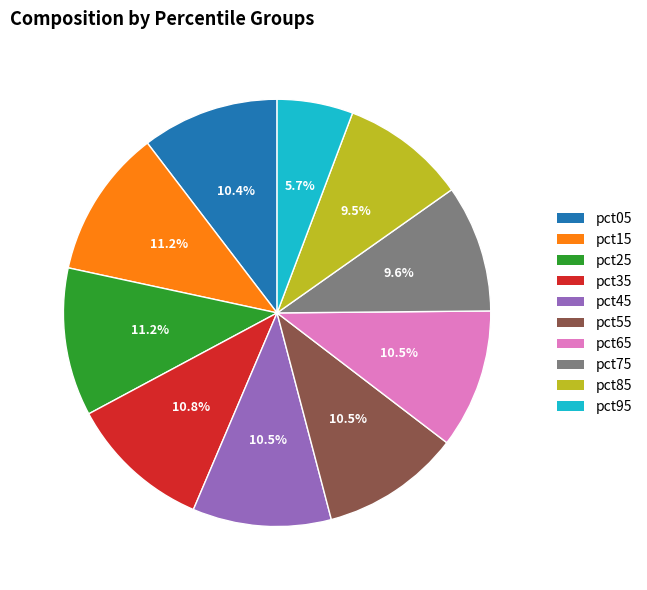

What percentage is NOT represented by pct35?

89.2%